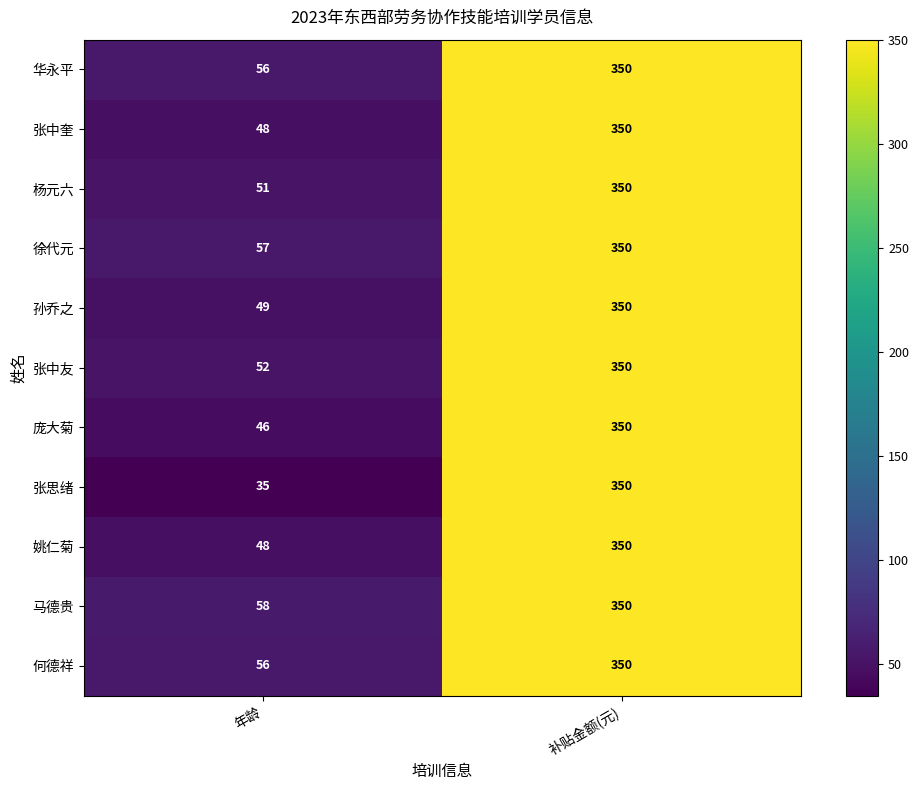

Which series changed the most between 年龄 and 补贴金额(元)?

张思绪